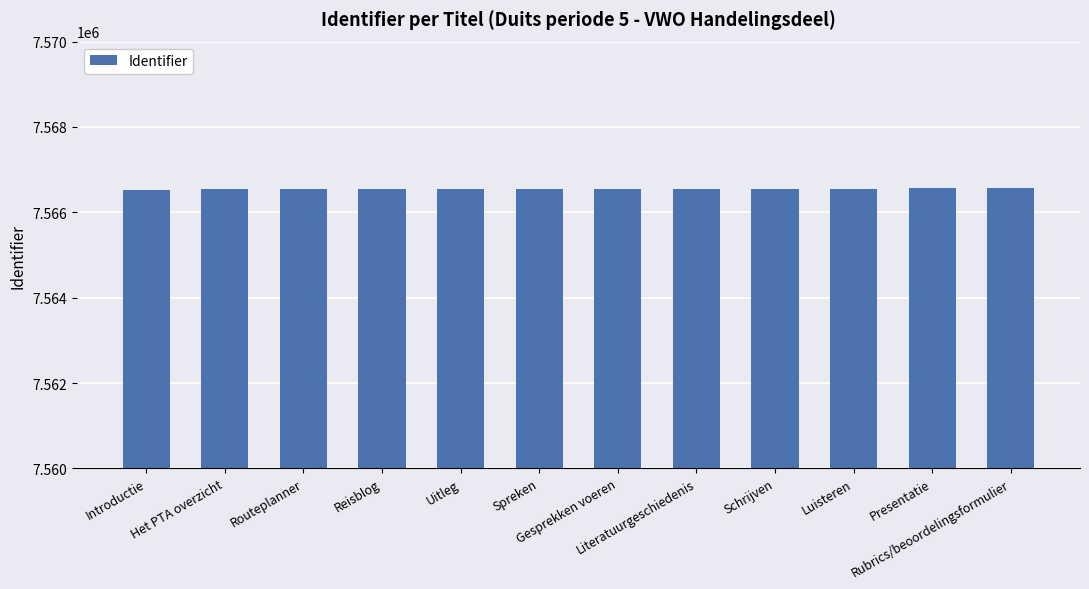

What is the change in value from Het PTA overzicht to Luisteren?

+23